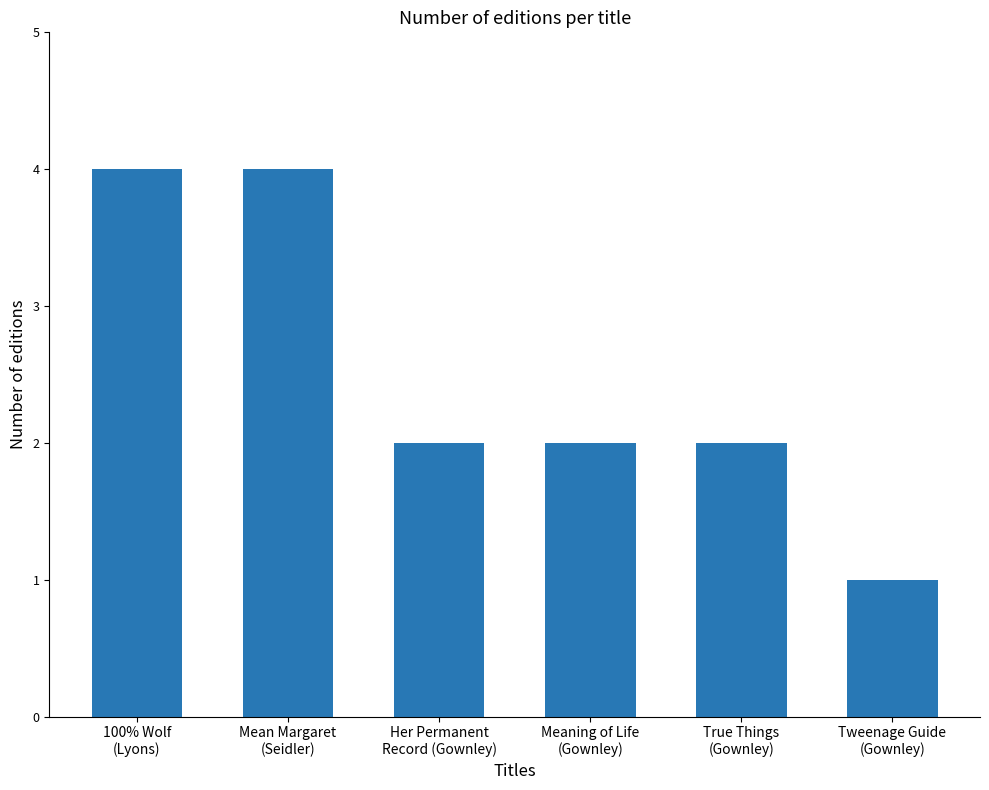

Is it true that the value at Meaning of Life
(Gownley) is 1?

False